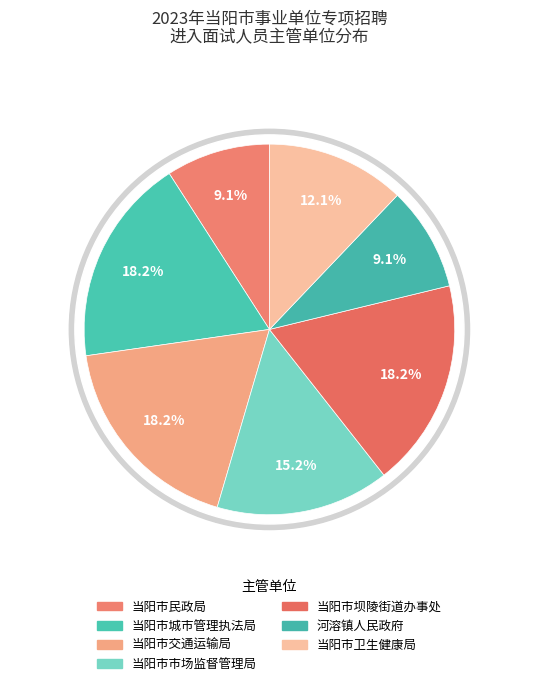

Count the number of slices in the pie.

7